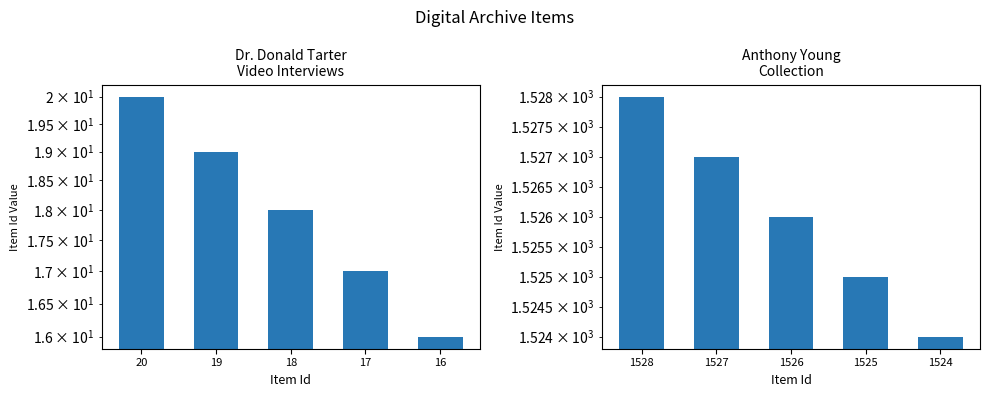

What is the sum of all Anthony Young
Collection values?

7630